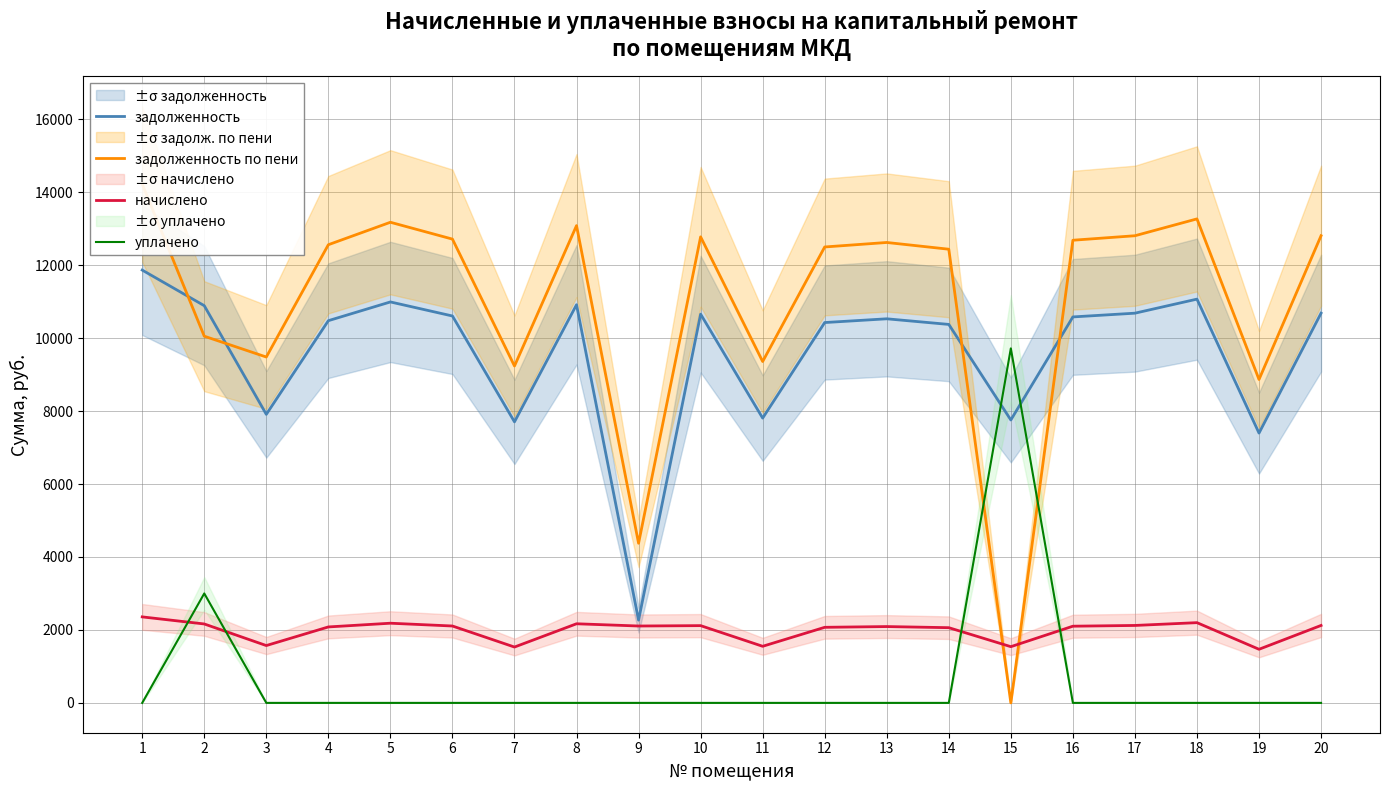

The задолженность series shows 6252.8 at 6. True or false?

False